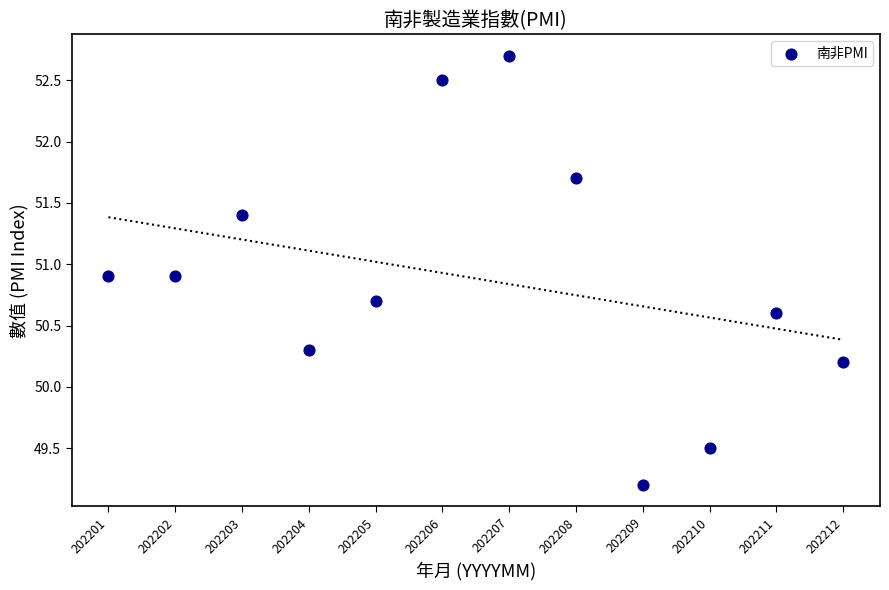

What is the average Y value?

50.9